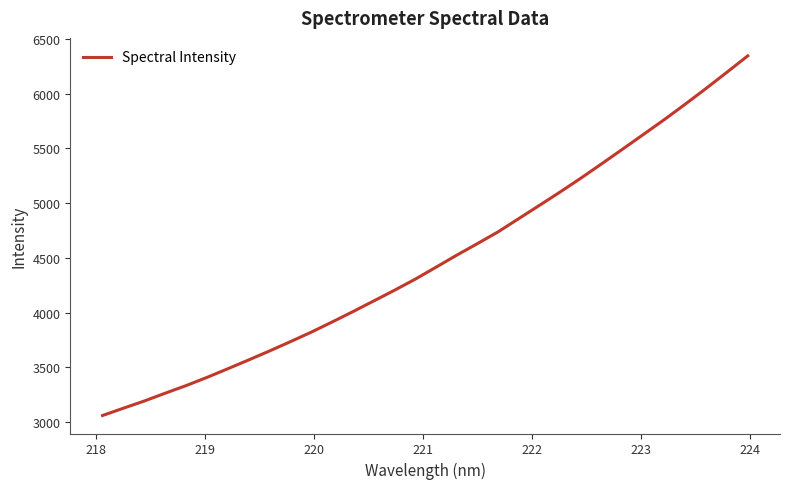

What is the difference between the maximum and minimum values?

3284.9